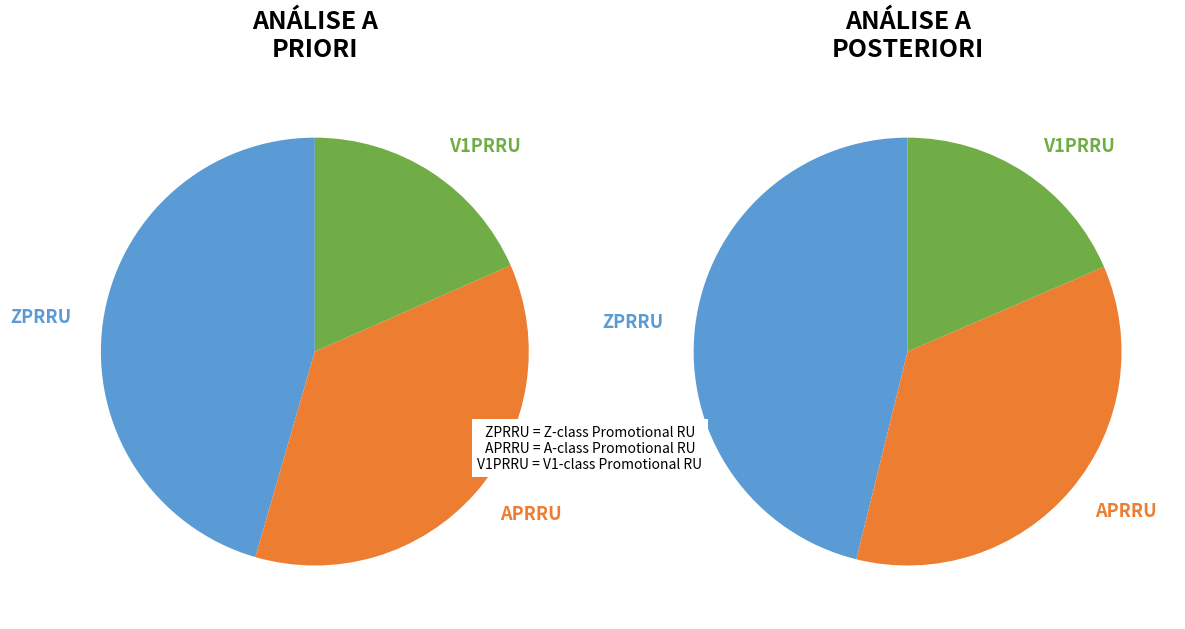

Is APRRU the majority of the pie?

No